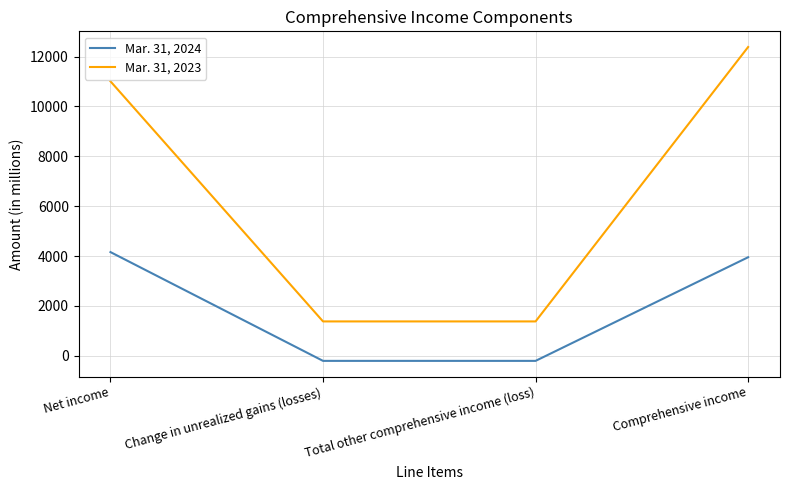

Rank the series at Total other comprehensive income (loss) from lowest to highest value.

Mar. 31, 2024, Mar. 31, 2023